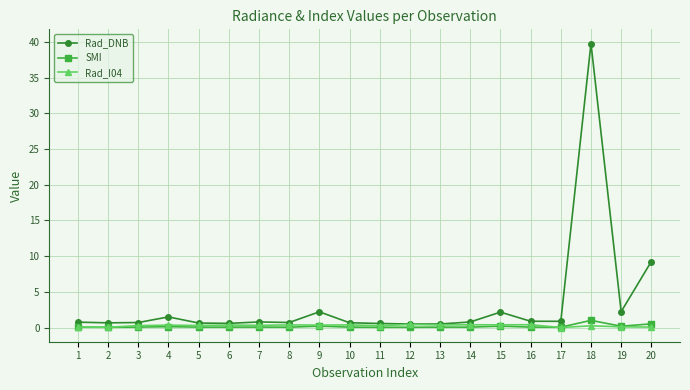

True or false: Rad_DNB has more than 2 interior local peaks.

True